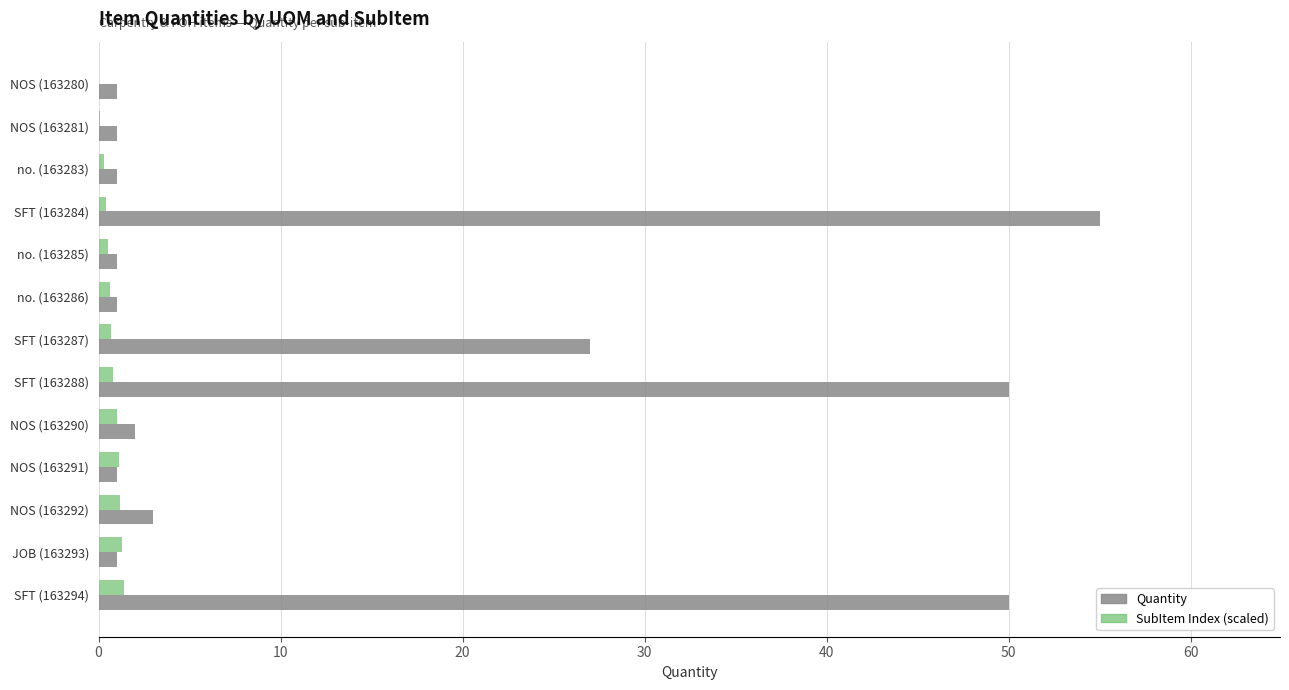

The value of Quantity at SFT (163287) is 18.0. True or false?

False